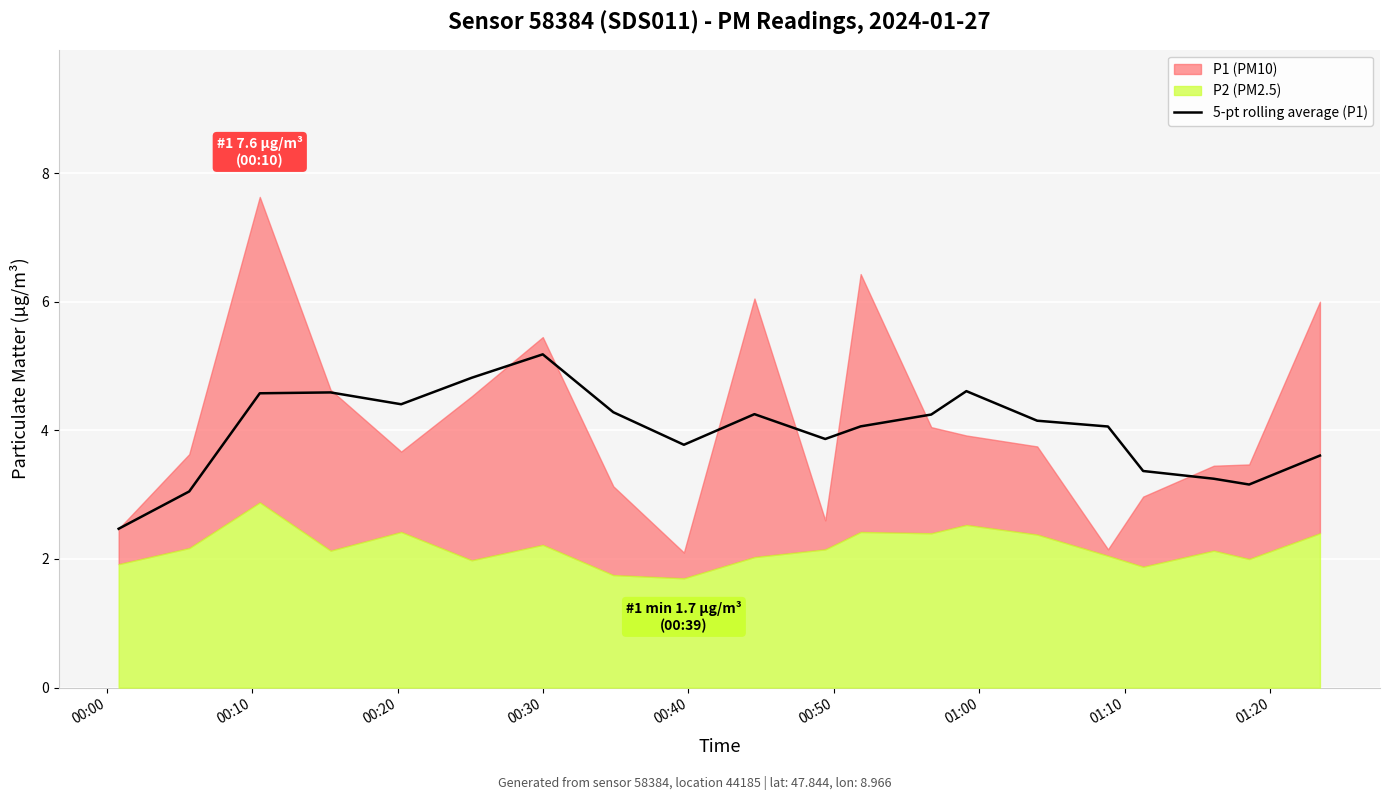

What is the highest value of the 5-pt rolling average (P1) series?

5.2